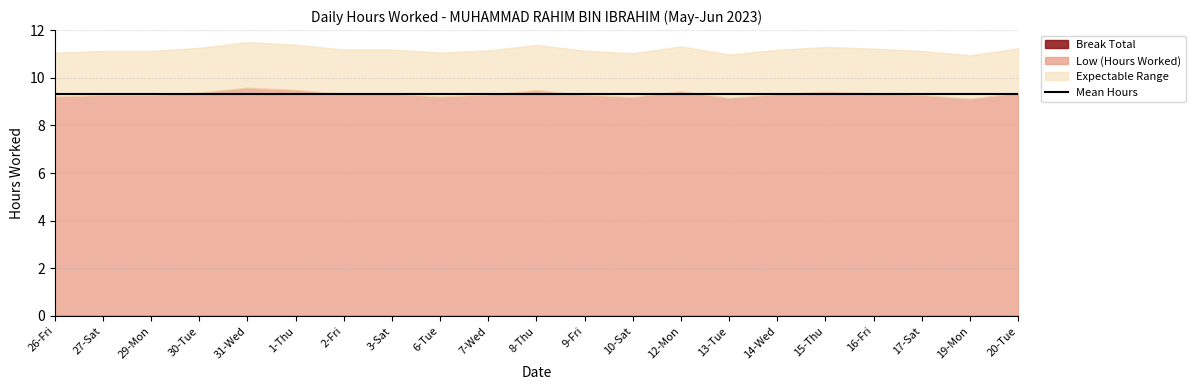

Which series has the widest spread of values?

Low (Hours Worked)